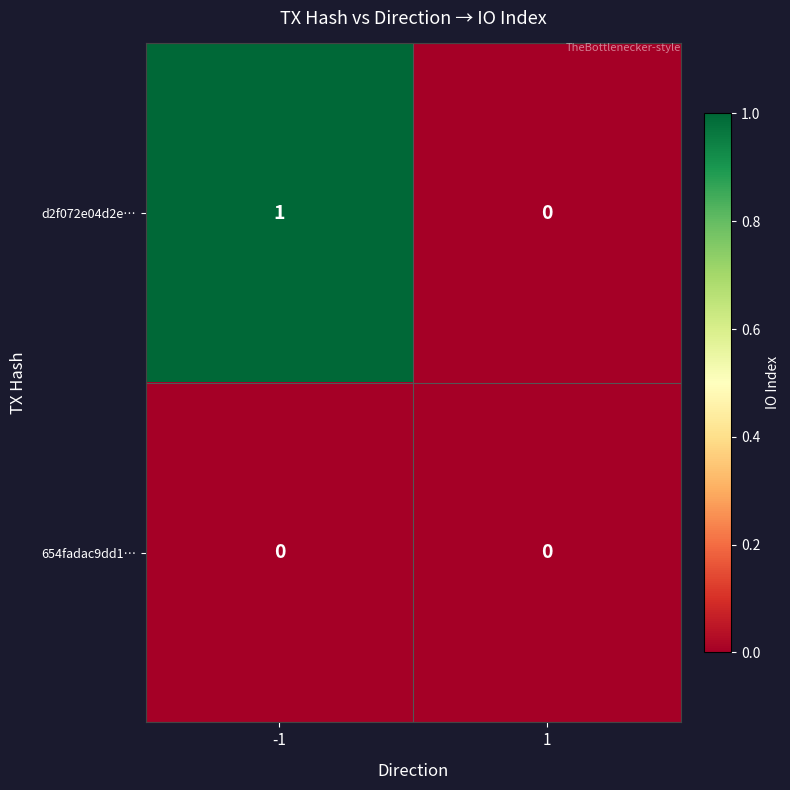

List the series in order of their overall mean, lowest first.

654fadac9dd1…, d2f072e04d2e…